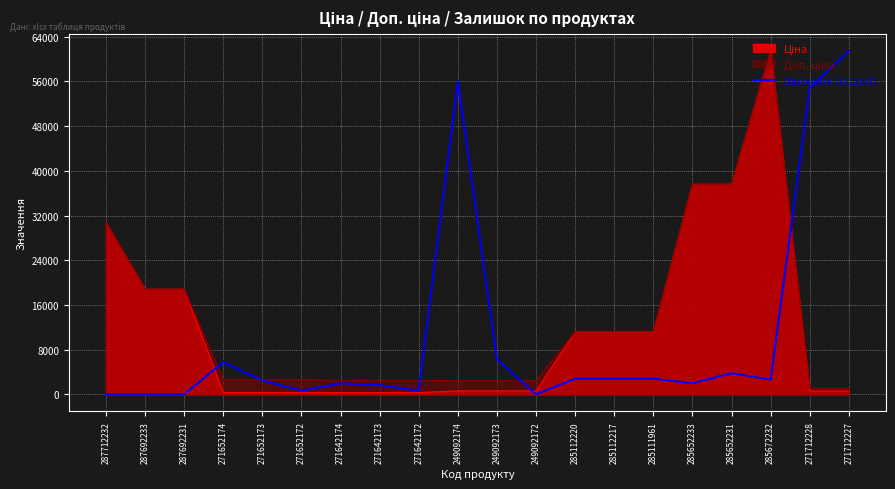

Which category has the highest value across all series?

271712227